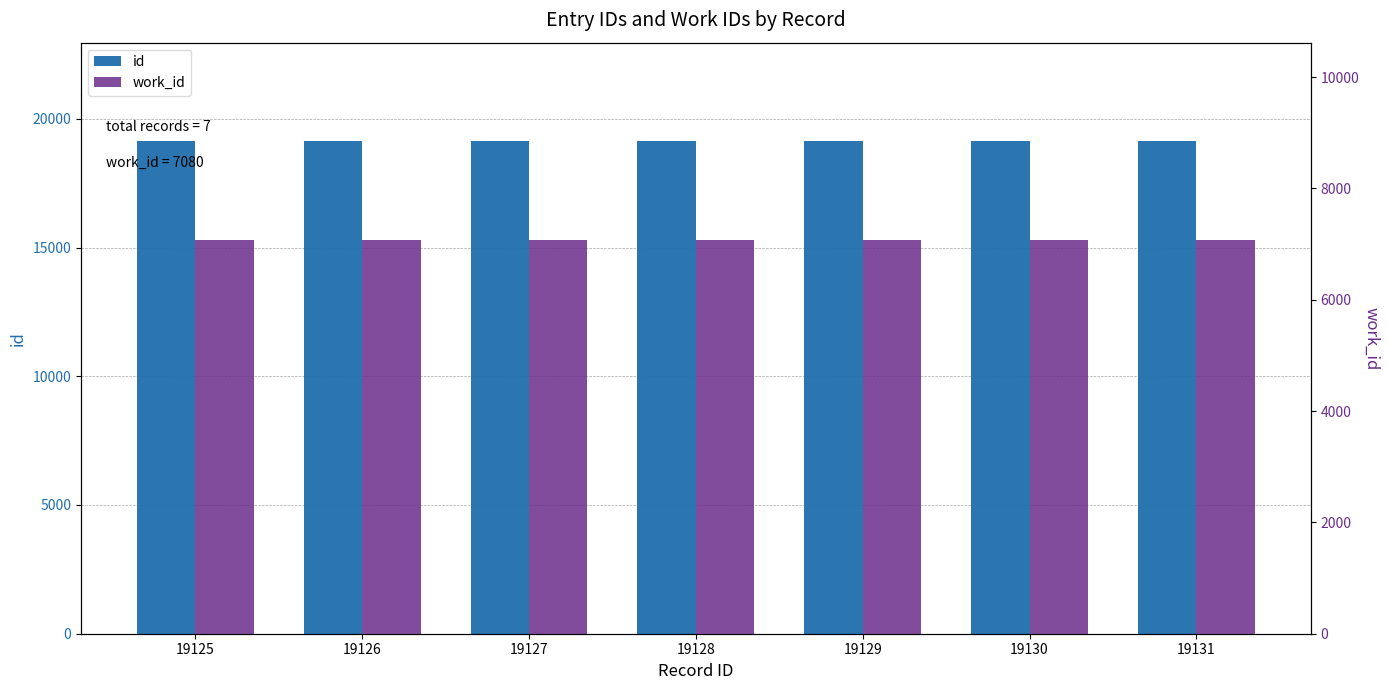

Count the number of categories in the chart.

7